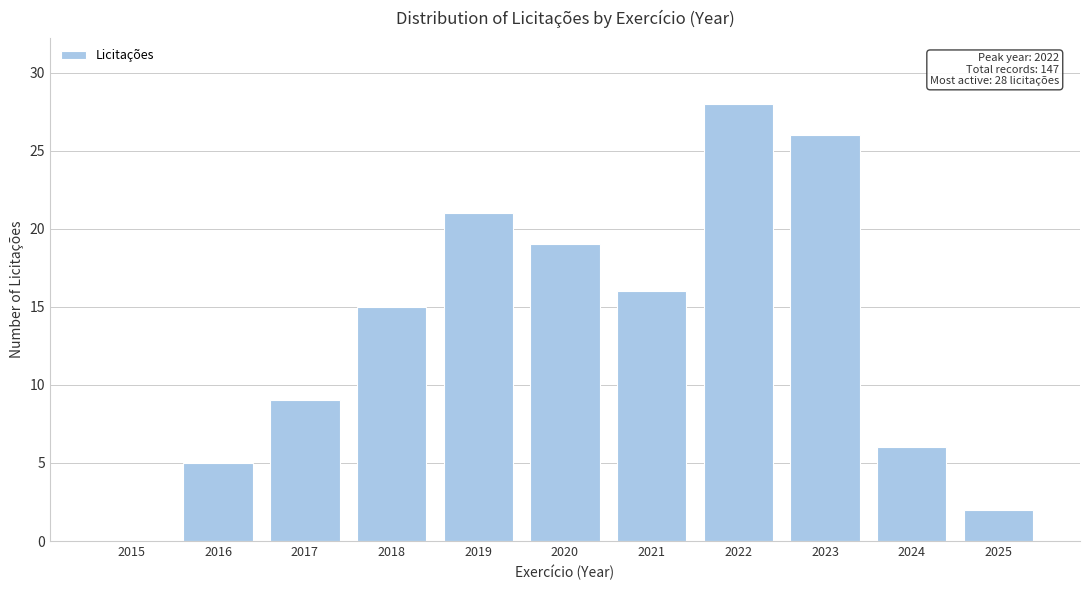

Reading left to right, transcribe all the data shown in this chart.

2015=0	2016=5	2017=9	2018=15	2019=21	2020=19	2021=16	2022=28	2023=26	2024=6	2025=2